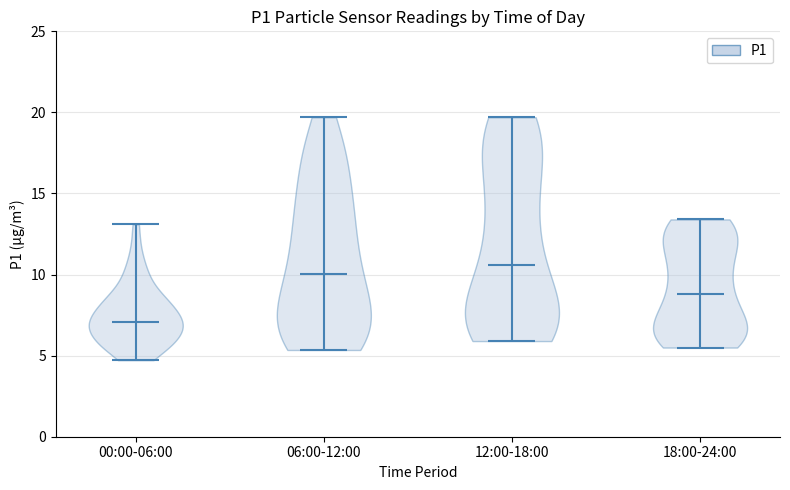

Reading left to right, read every violin against the y-axis: where its median line is, and the lowest and highest points it reaches. The values are not printed on the chart, so give them approximately, as read against the axis.

00:00-06:00: median line 7.0, lowest point 4.5, highest point 13.0
06:00-12:00: median line 10.0, lowest point 5.5, highest point 19.5
12:00-18:00: median line 10.5, lowest point 6.0, highest point 19.5
18:00-24:00: median line 9.0, lowest point 5.5, highest point 13.5